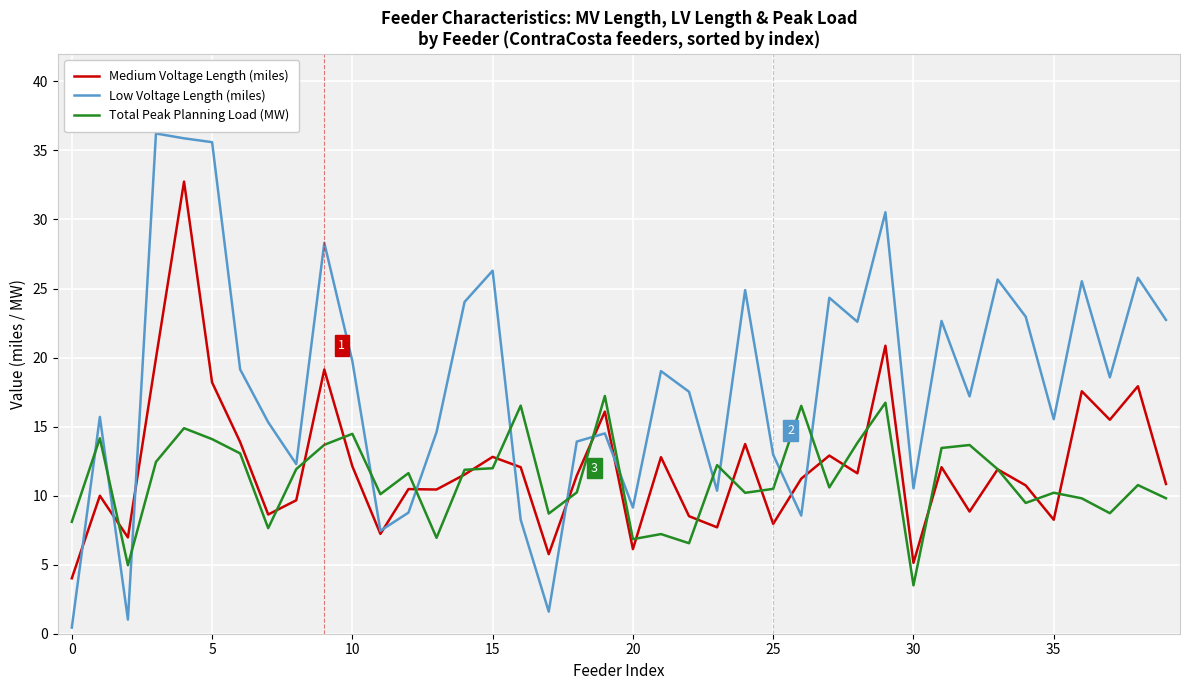

What is the sum of all Total Peak Planning Load (MW) values?

447.1